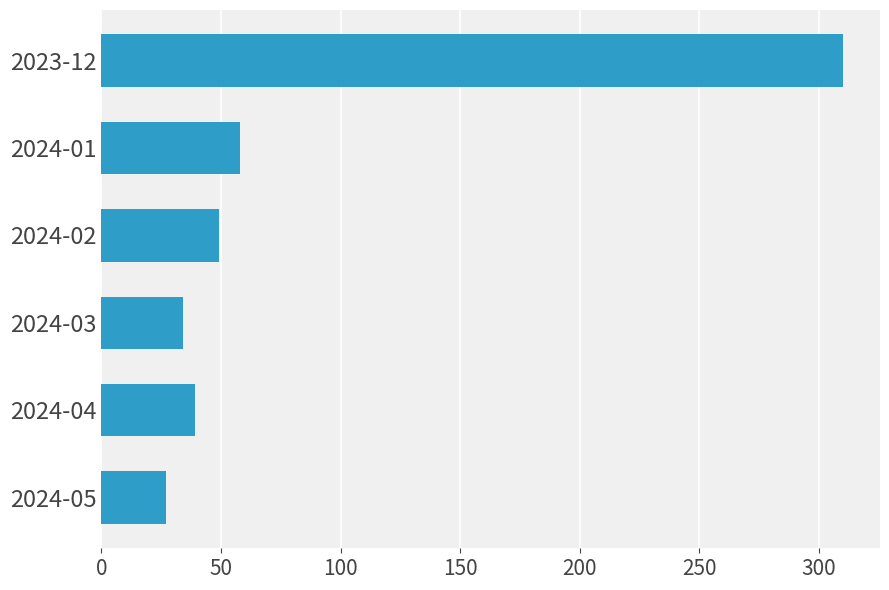

What is the sum of all values?

517